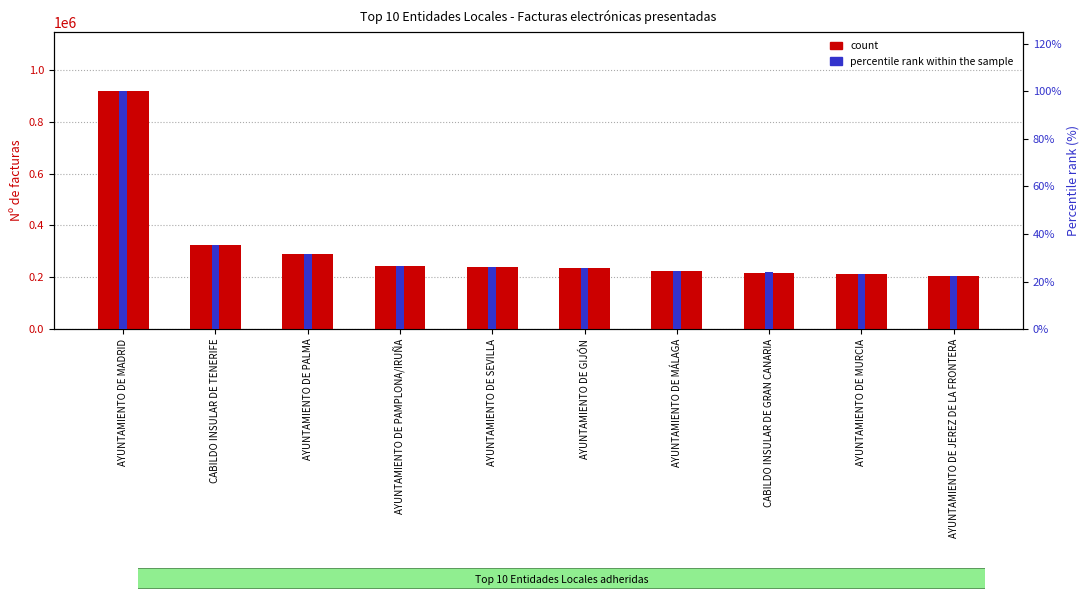

How many distinct data groups are displayed?

2